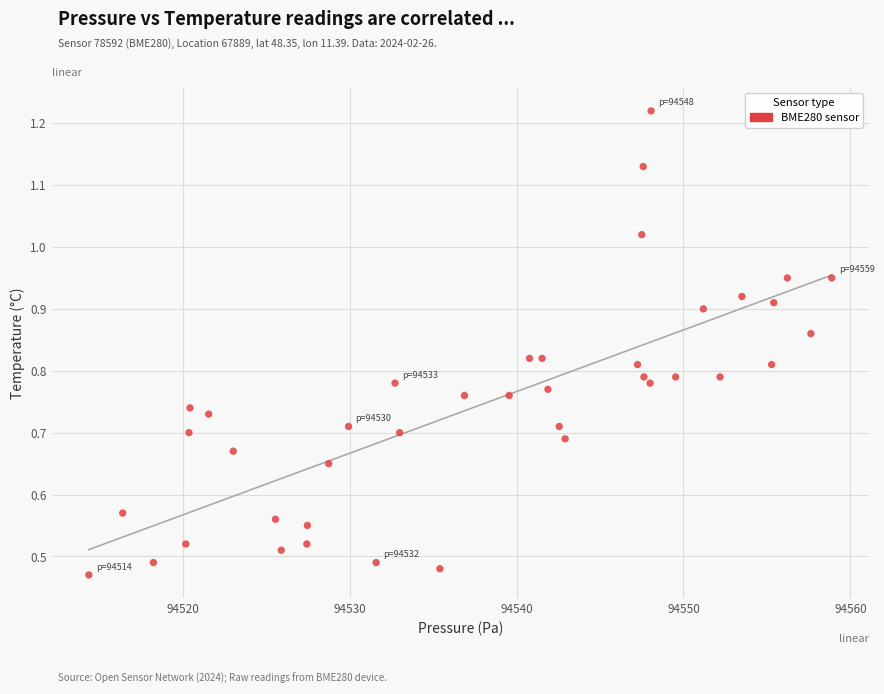

What is the range of X values (max minus min)?

44.5